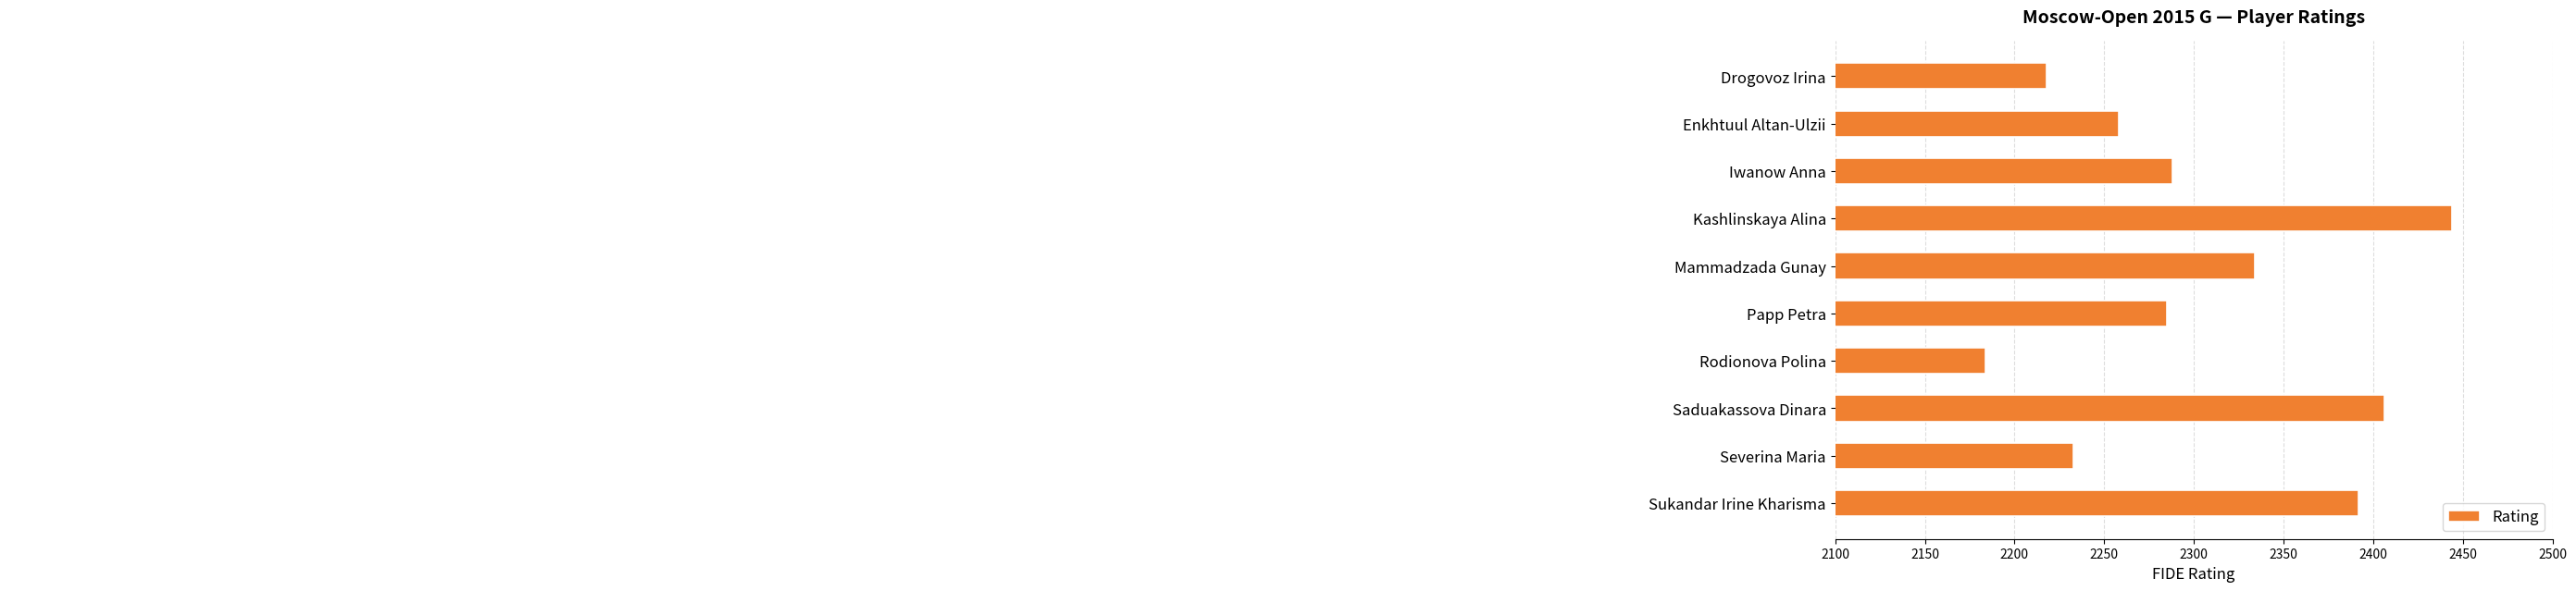

What is the value of the 1st bar from the top?

2218